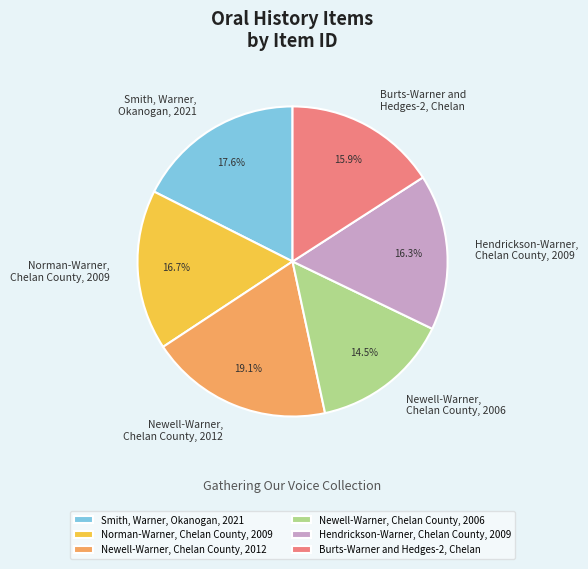

To the nearest percent, what is the average slice percentage?

17%